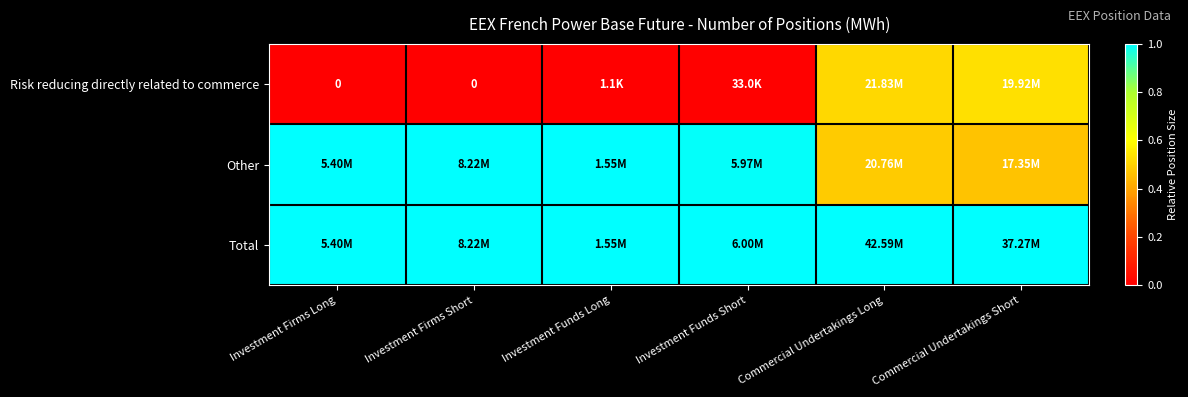

Rank the series by their average value, from lowest to highest.

Risk reducing directly related to commerce, Other, Total